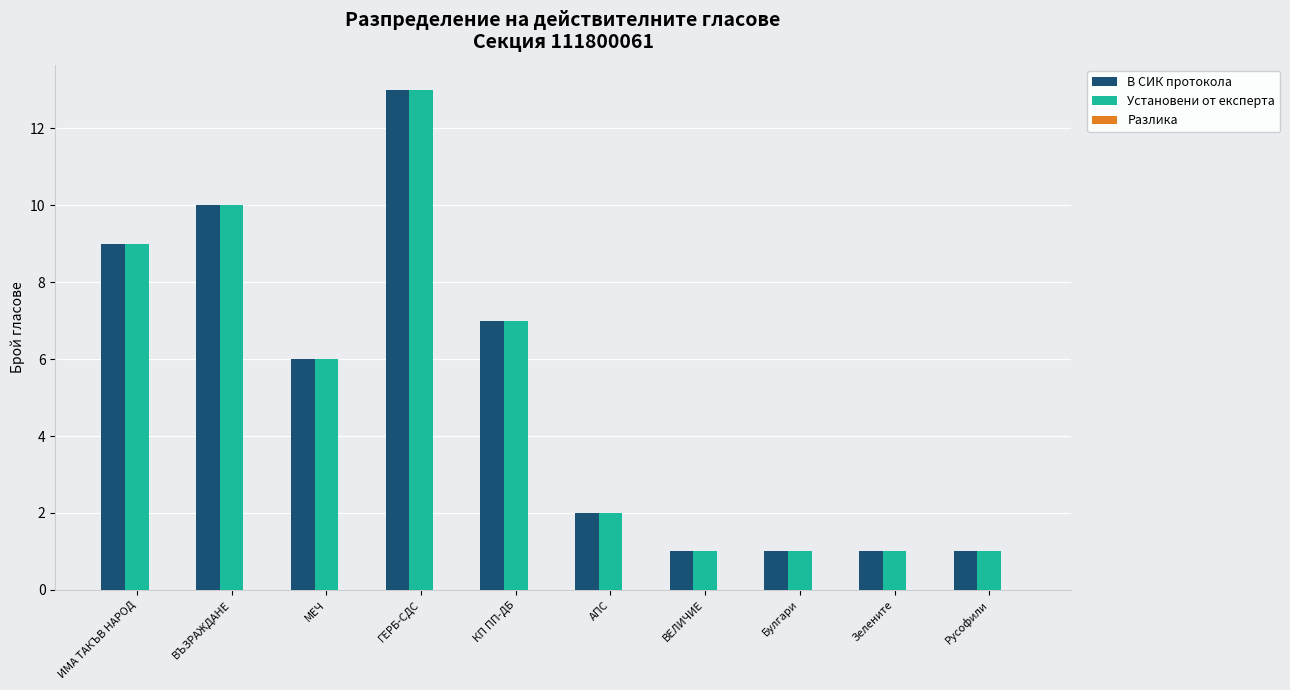

What is the average value of the В СИК протокола series?

5